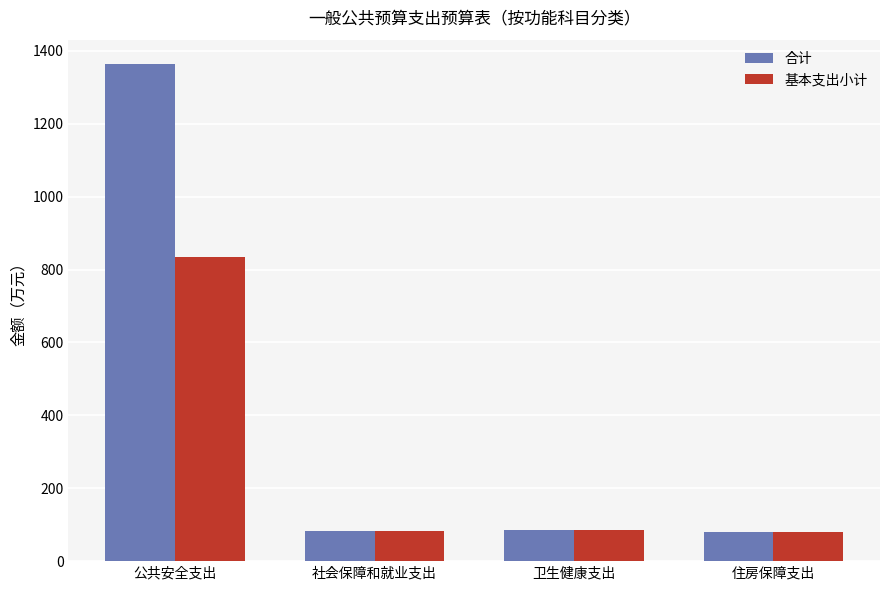

What is the lowest value of the 合计 series?

78.9